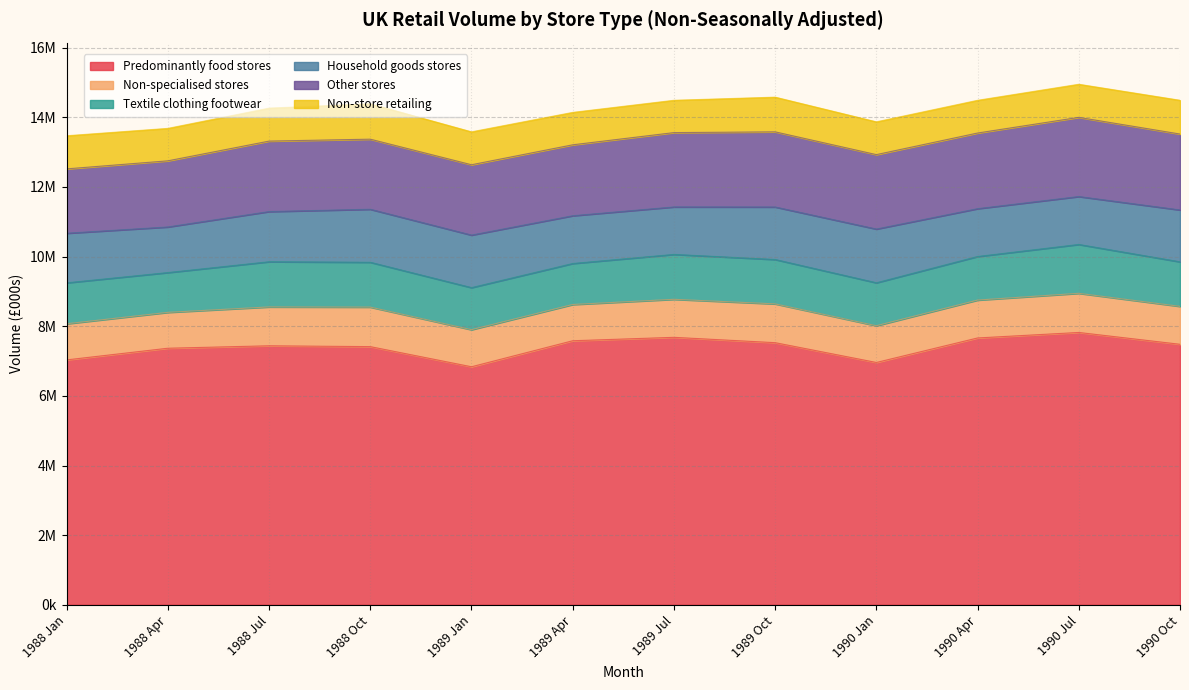

At which label does Non-specialised stores first exceed 1089000?

1988 Jul